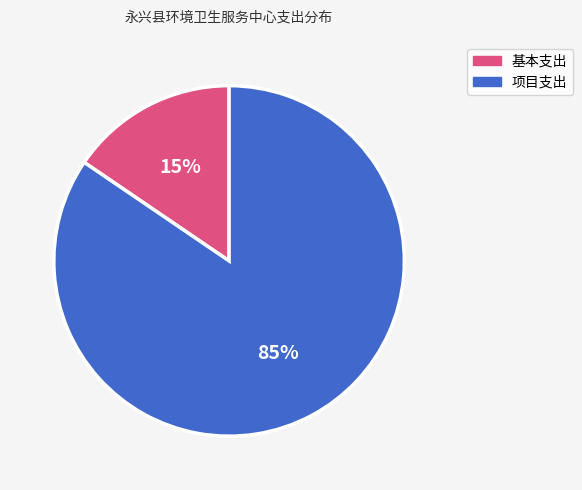

To the nearest percent, what is the average slice percentage?

50%